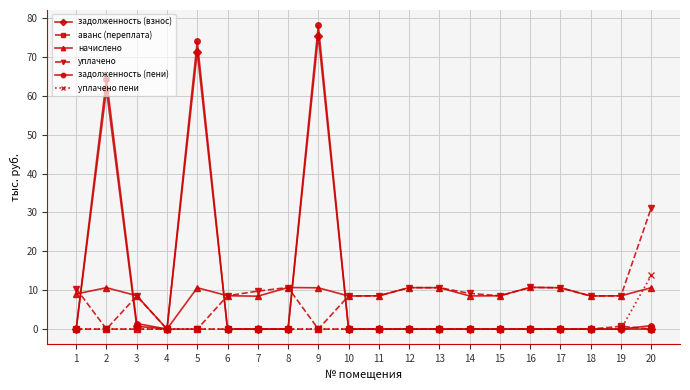

Count the number of data series in this chart.

6